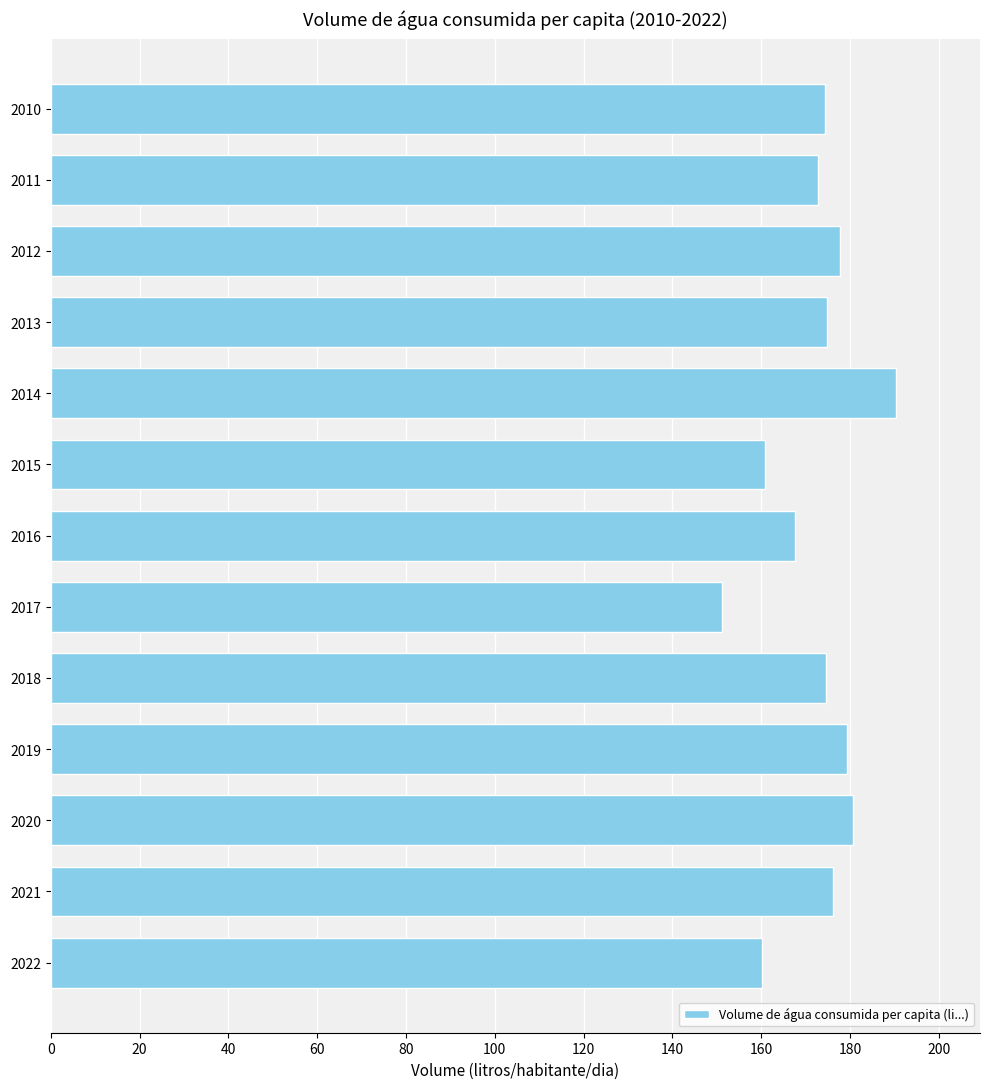

What is the value of the 7th bar from the top?

167.7